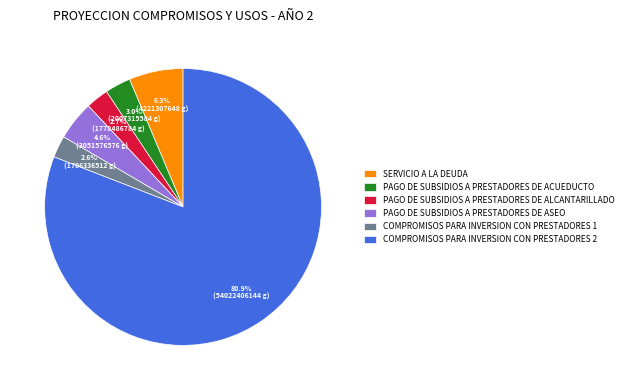

What is the largest slice in the pie chart?

COMPROMISOS PARA INVERSION CON PRESTADORES 2